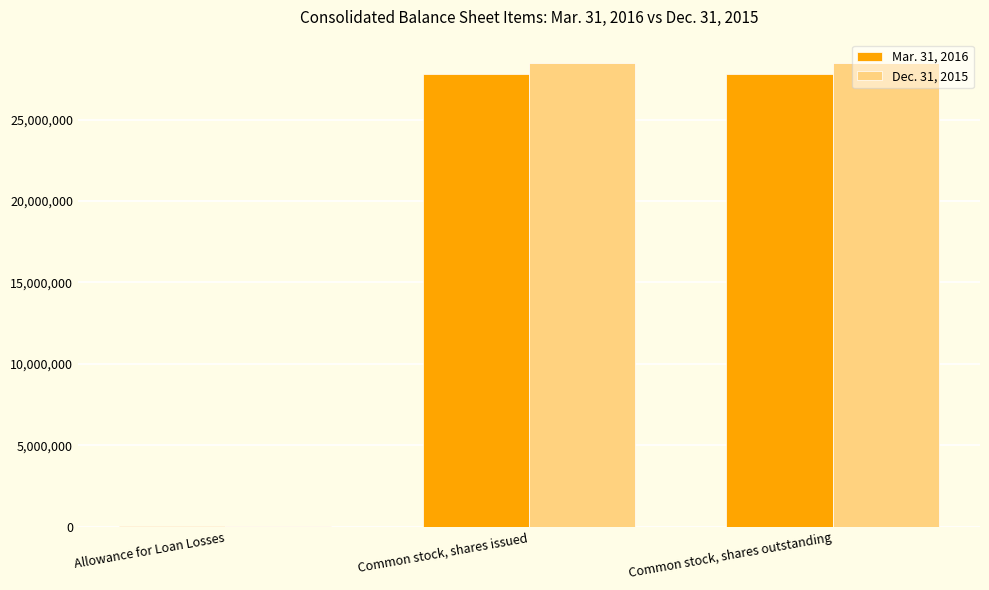

Is the value of Dec. 31, 2015 at Common stock, shares outstanding greater than the value of Mar. 31, 2016 at Common stock, shares outstanding?

Yes